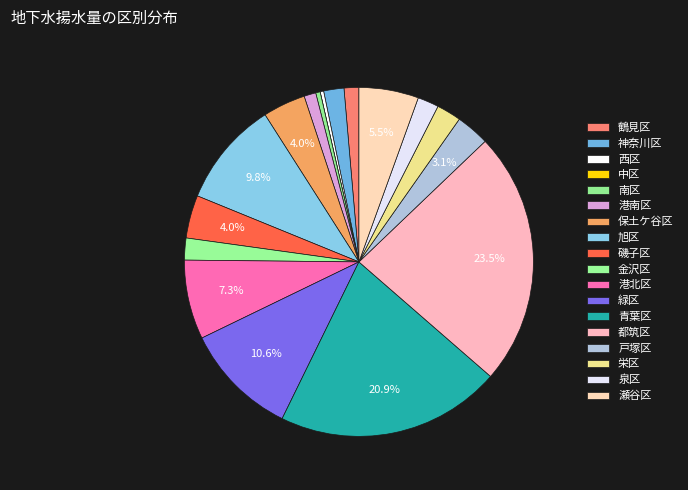

Does 磯子区 account for over 50% of the chart?

No